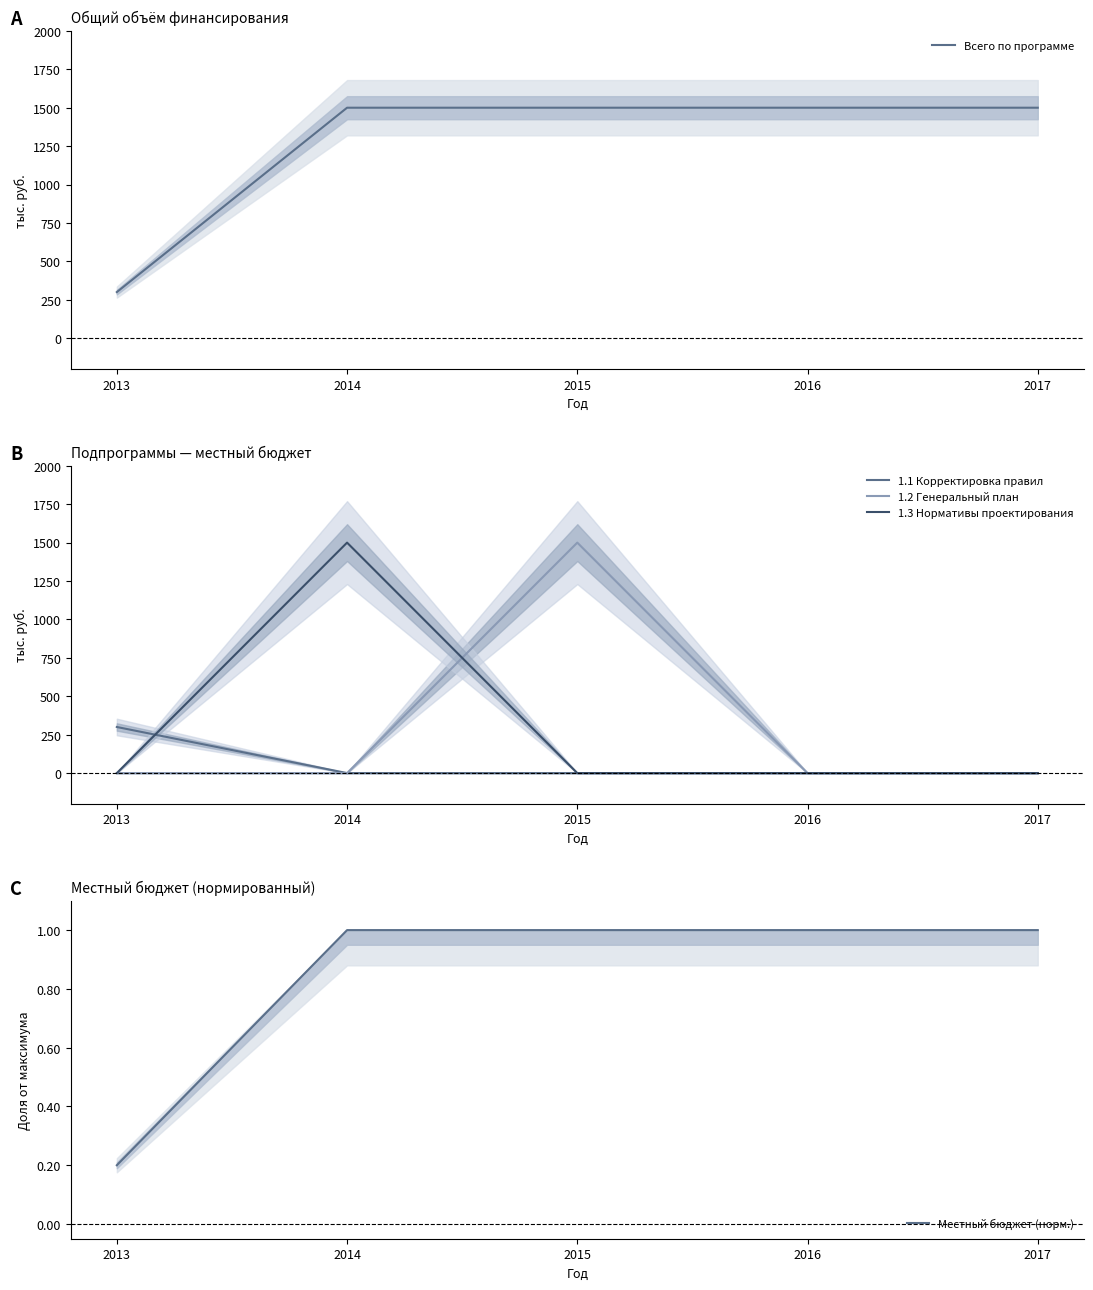

Reading right to left, transcribe all the data shown in this chart.

Всего по программе: 2017=1500.0	2016=1500.0	2015=1500.0	2014=1500.0	2013=300.0
1.1 Корректировка правил: 2017=0.0	2016=0.0	2015=0.0	2014=0.0	2013=300.0
1.2 Генеральный план: 2017=0.0	2016=0.0	2015=1500.0	2014=0.0	2013=0.0
1.3 Нормативы проектирования: 2017=0.0	2016=0.0	2015=0.0	2014=1500.0	2013=0.0
Местный бюджет (норм.): 2017=1.0	2016=1.0	2015=1.0	2014=1.0	2013=0.2